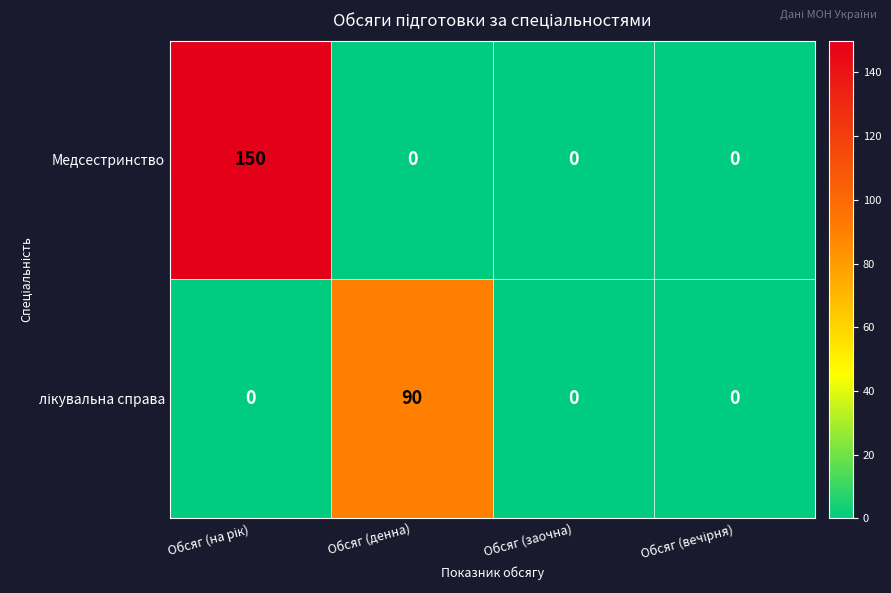

Is it true that Медсестринство equals 71 at Обсяг (заочна)?

False